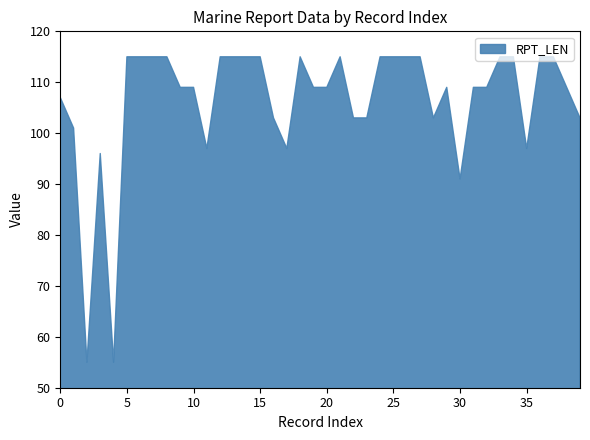

At which label is RPT_LEN closest to 85?

30